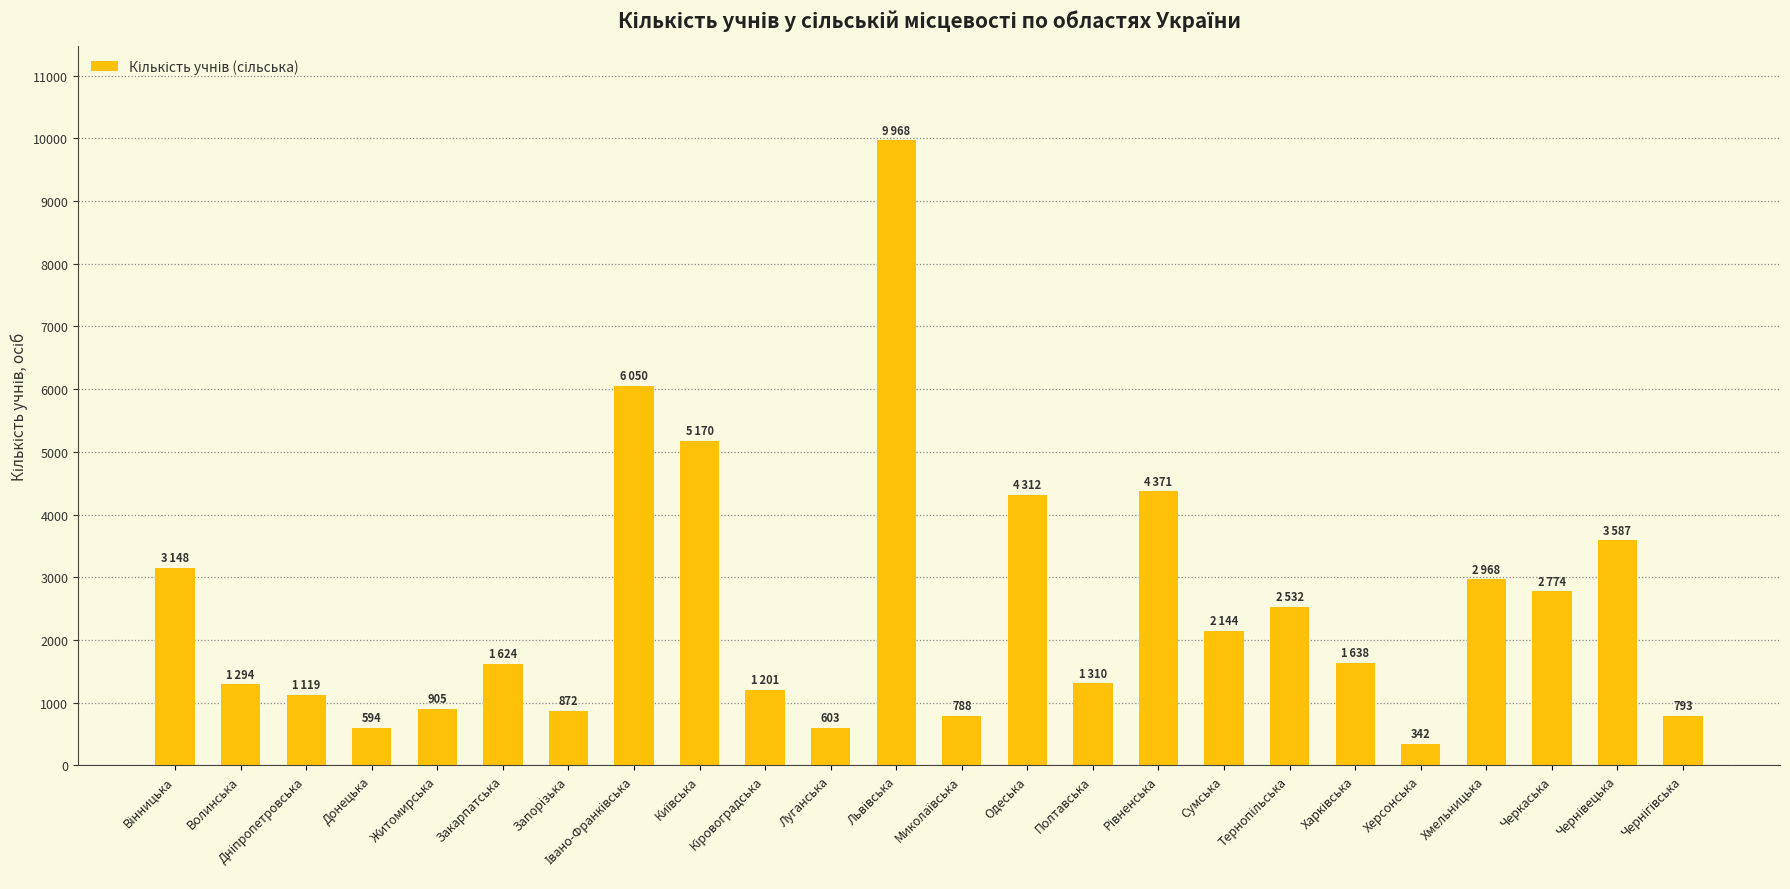

What is the maximum value shown in the chart?

9968